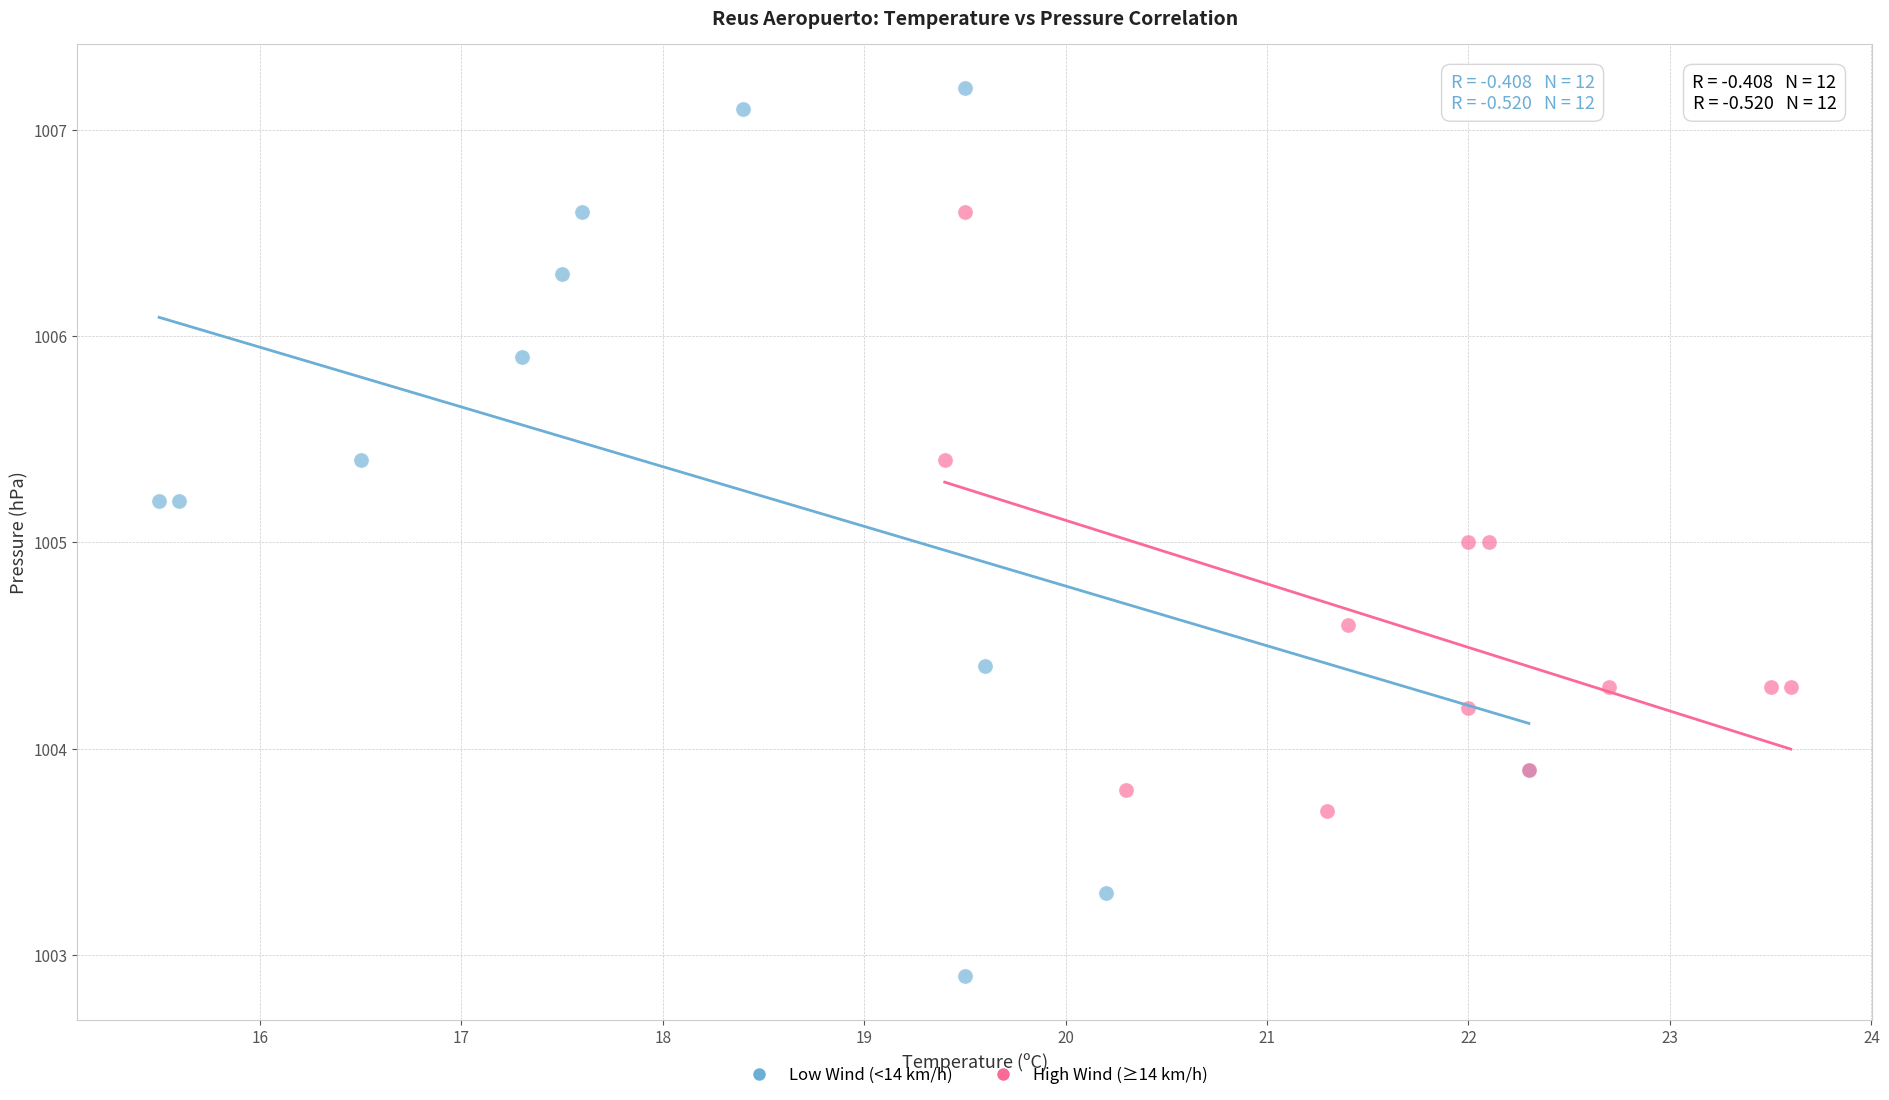

Which series has the widest spread of Y values?

Low Wind (<14 km/h)